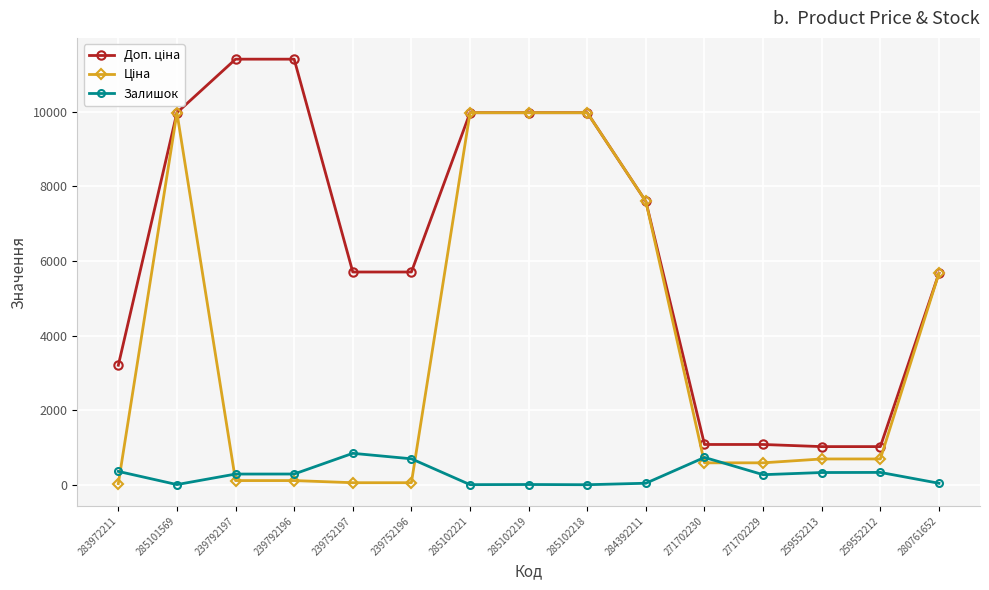

True or false: Залишок has more than 0 interior local peaks.

True